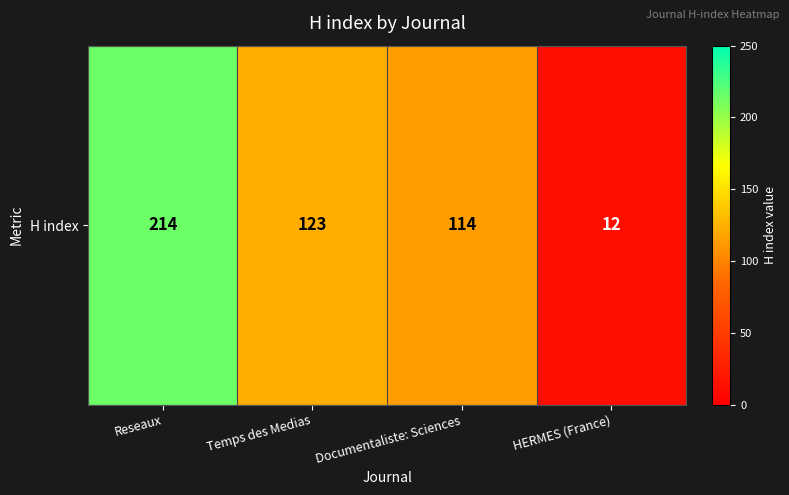

Which category has the highest value across all series?

Reseaux